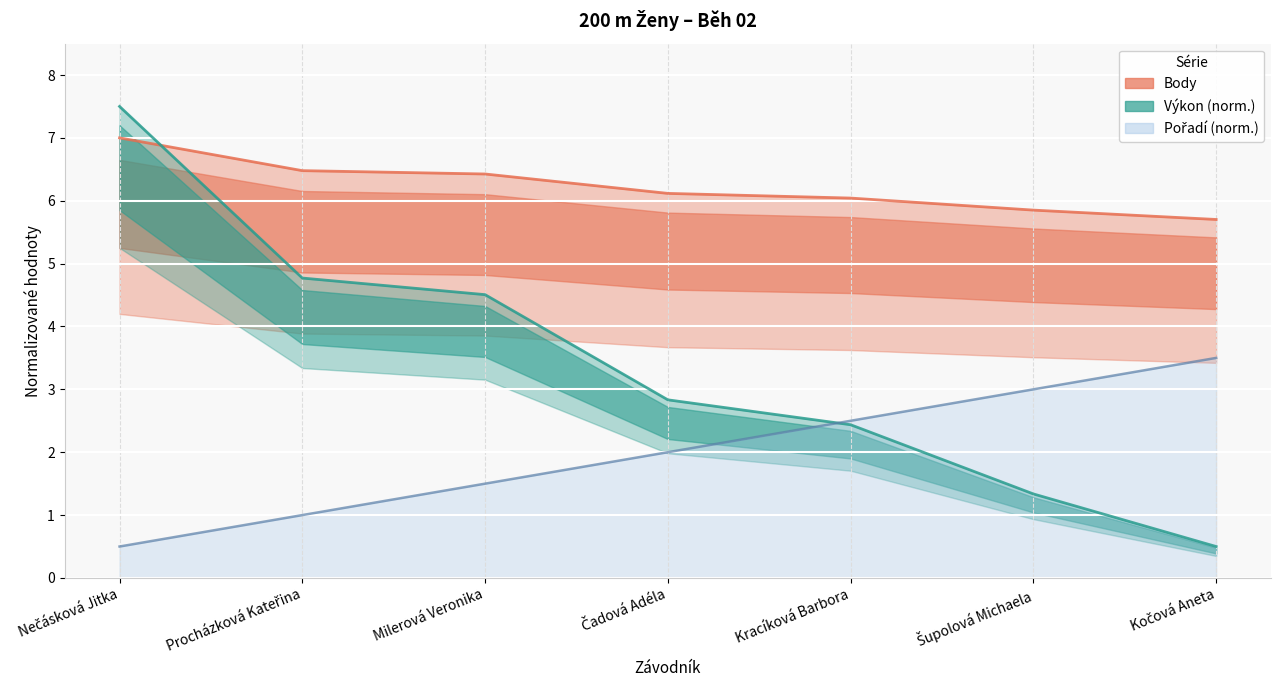

Which series has the largest range (max minus min)?

Výkon